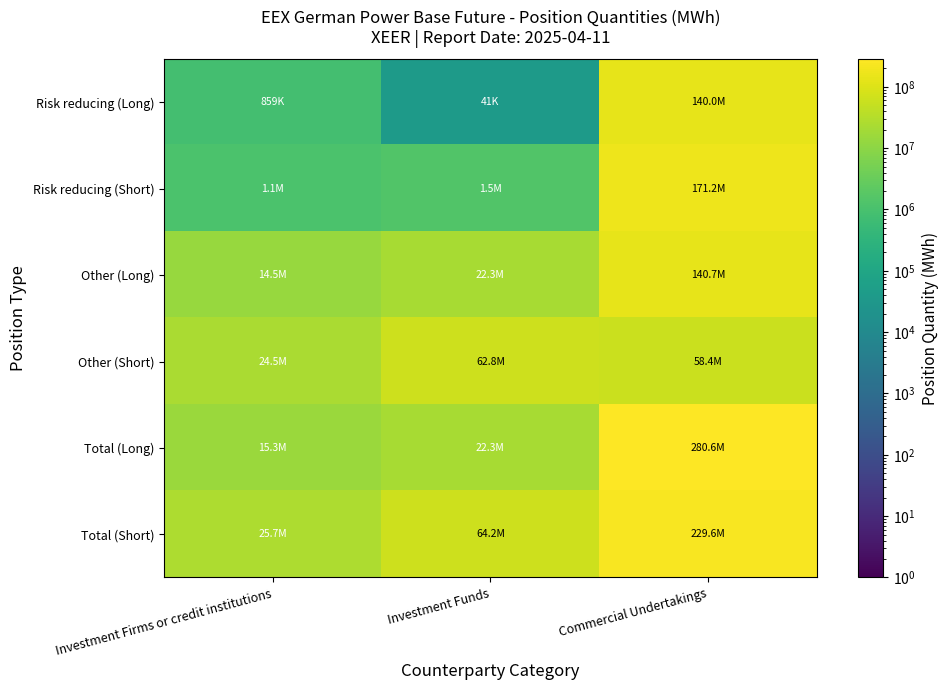

Which has a higher value, Investment Funds or Investment Firms or credit institutions?

Investment Firms or credit institutions